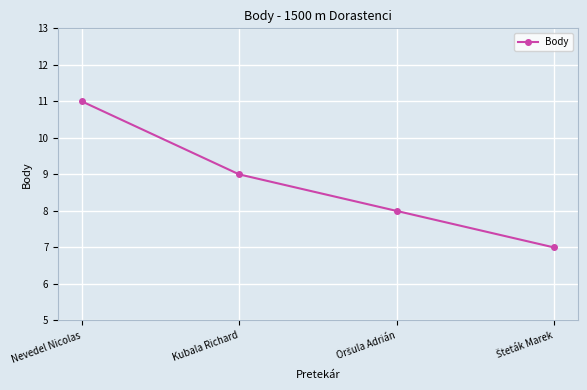

Reading left to right, what are all the values shown in this chart?

11	9	8	7